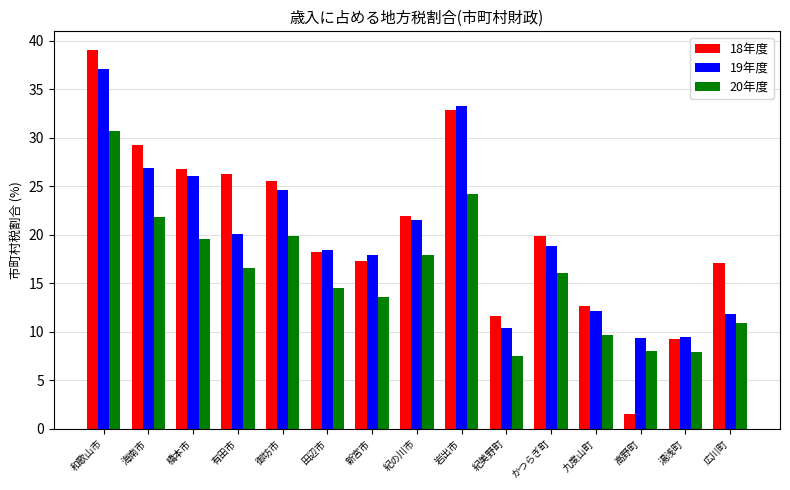

Which series has the largest total across all categories?

18年度